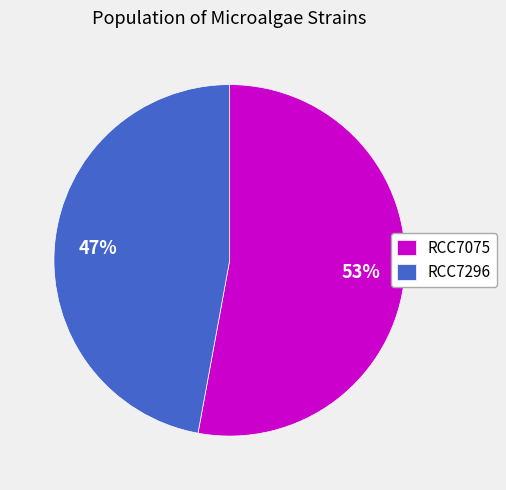

Does RCC7075 account for over 50% of the chart?

Yes